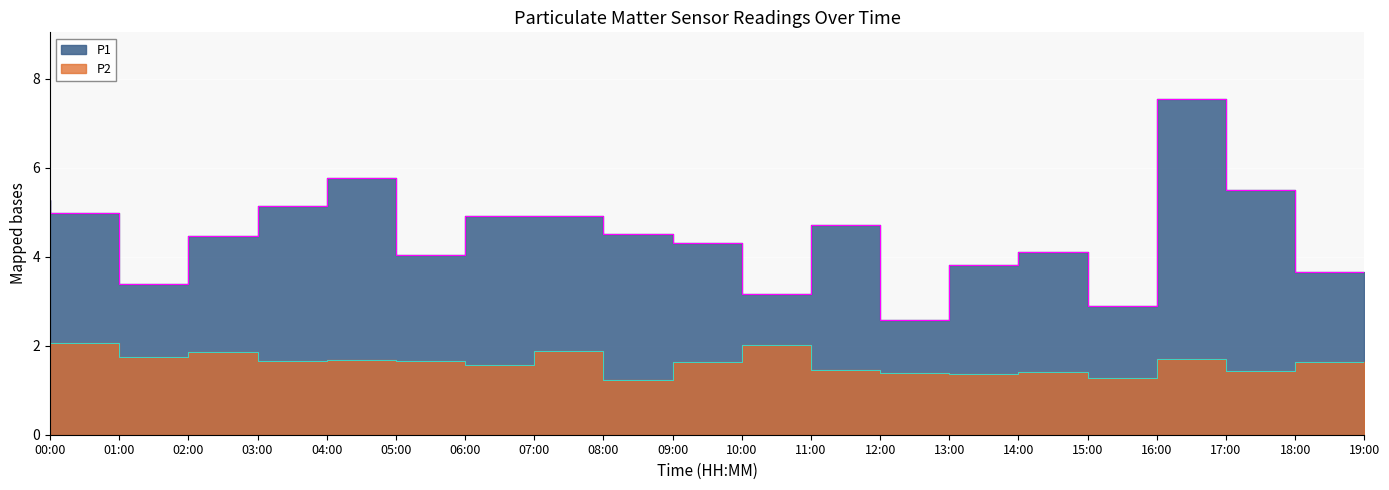

Where does the P1 series first go above 4?

00:00